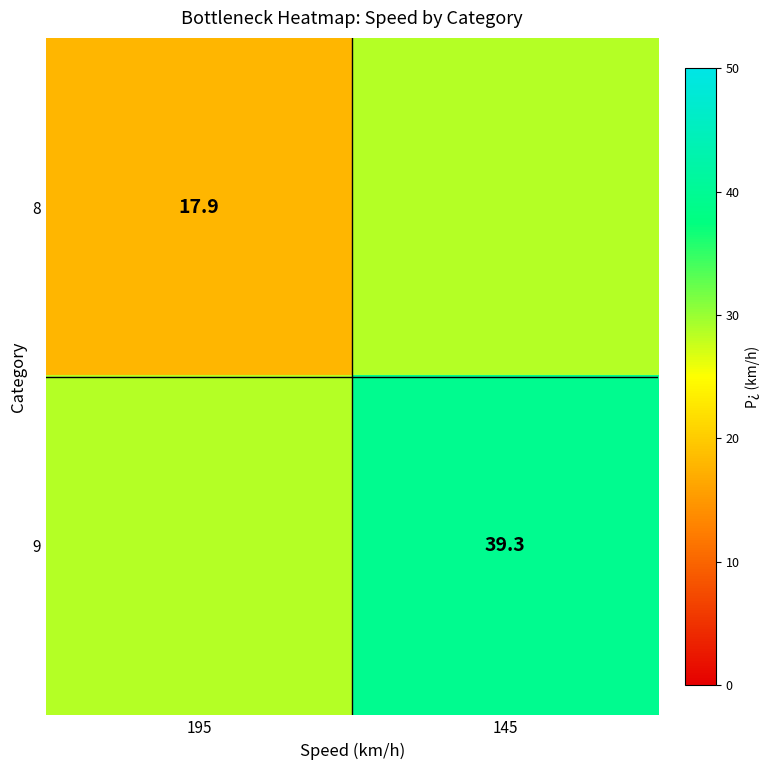

Is the value of 9 at 145 greater than the value of 8 at 195?

Yes